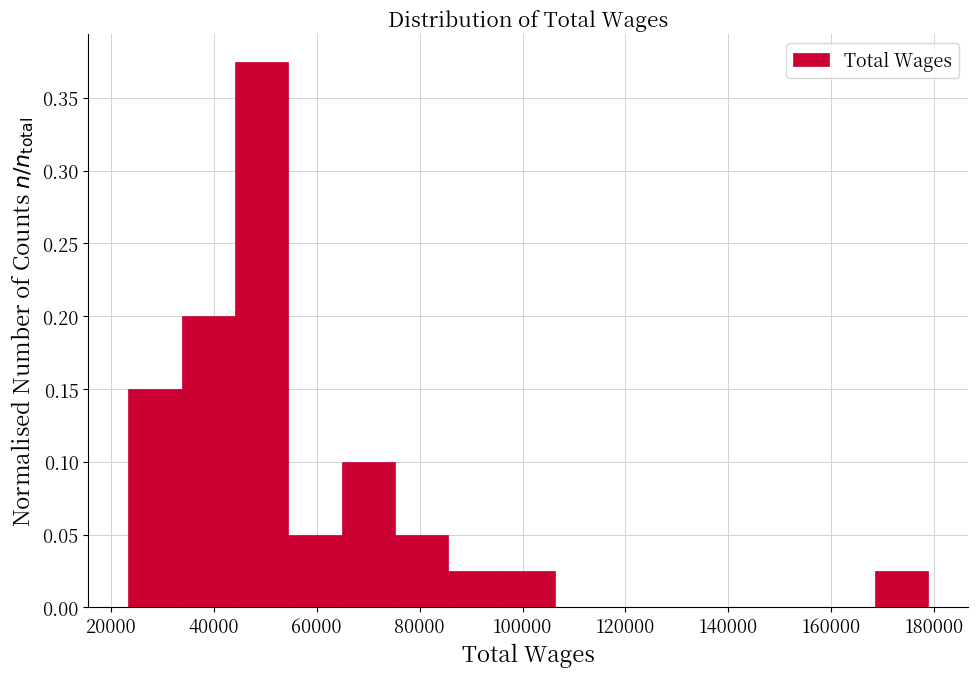

Reading left to right, transcribe this chart: for each bar, give the range it covers on the x-axis and its height. Neither the bar edges nor the heights are printed on the chart, so give them approximately, as read against the axes.

24000 to 34000: 0.150
34000 to 44000: 0.200
44000 to 54000: 0.375
54000 to 64000: 0.050
64000 to 76000: 0.100
76000 to 86000: 0.050
86000 to 96000: 0.025
96000 to 106000: 0.025
106000 to 116000: 0
116000 to 126000: 0
126000 to 138000: 0
138000 to 148000: 0
148000 to 158000: 0
158000 to 168000: 0
168000 to 178000: 0.025